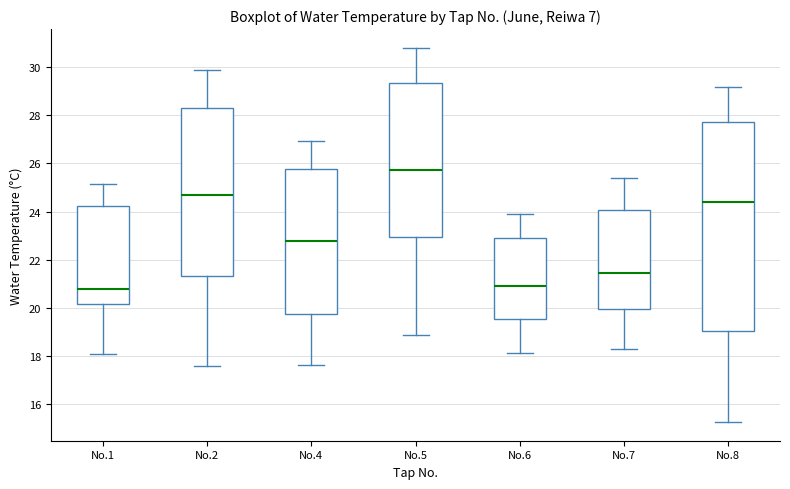

Which box has the highest median line?

No.5